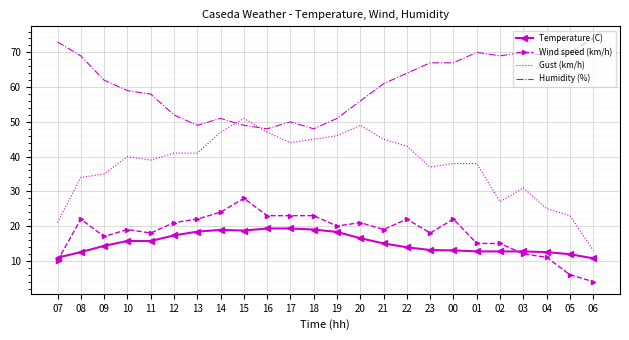

True or false: Temperature (C) and Humidity (%) cross at least once.

False